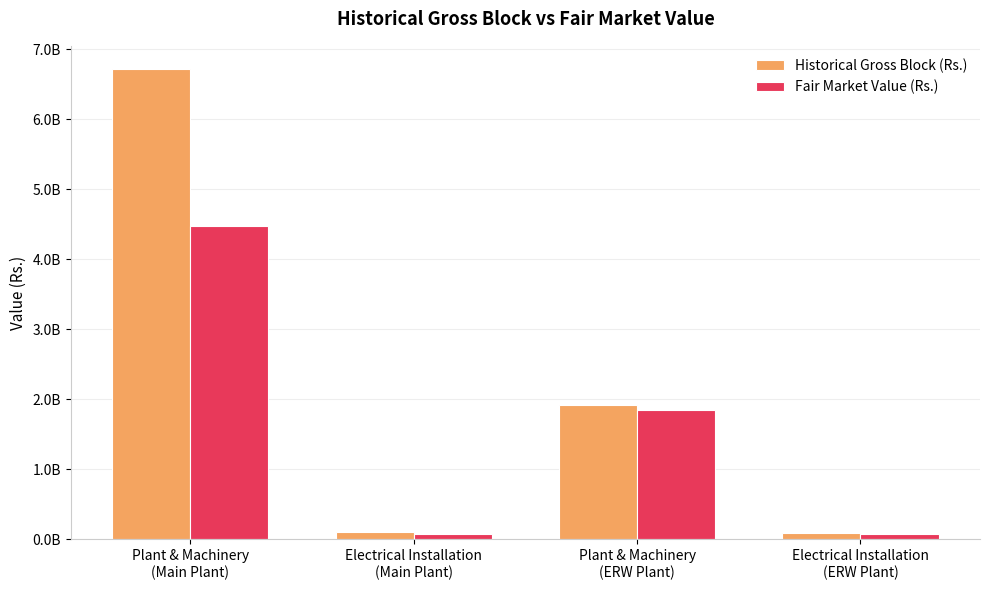

What is the difference between the highest and lowest values at Electrical Installation
(Main Plant)?

30926258.2